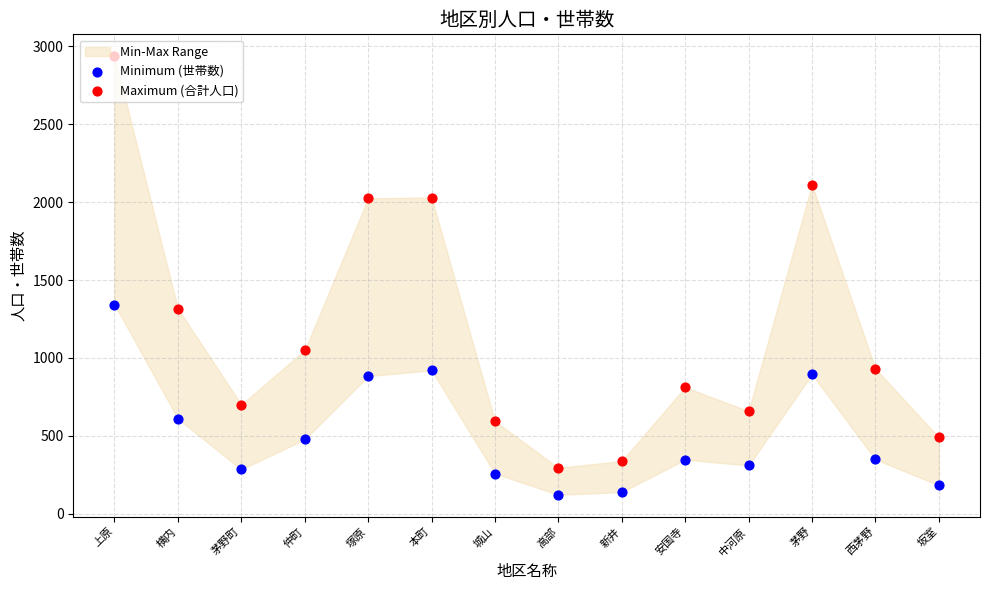

Which series contains the lowest Y value?

Minimum (世帯数)